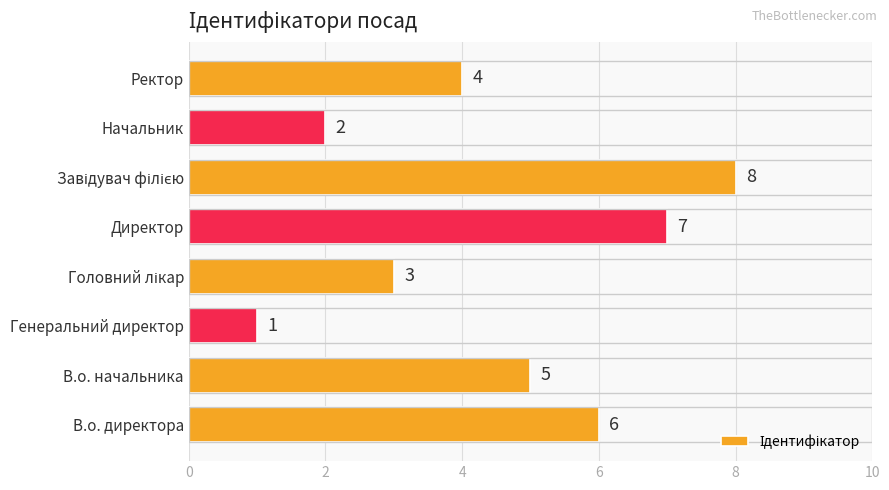

The value at Директор is 7. True or false?

True